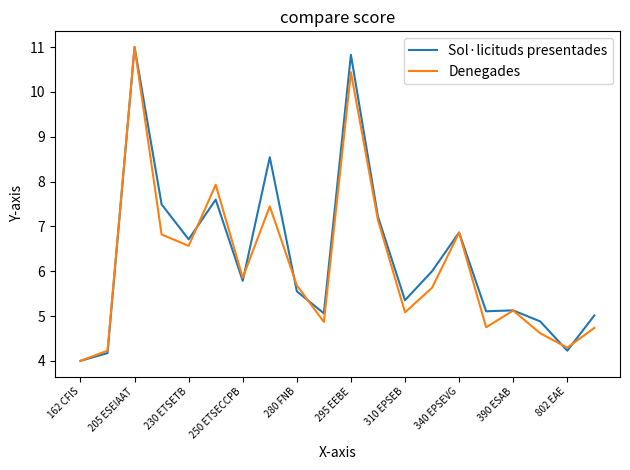

What is the maximum value shown in the chart?

11.0